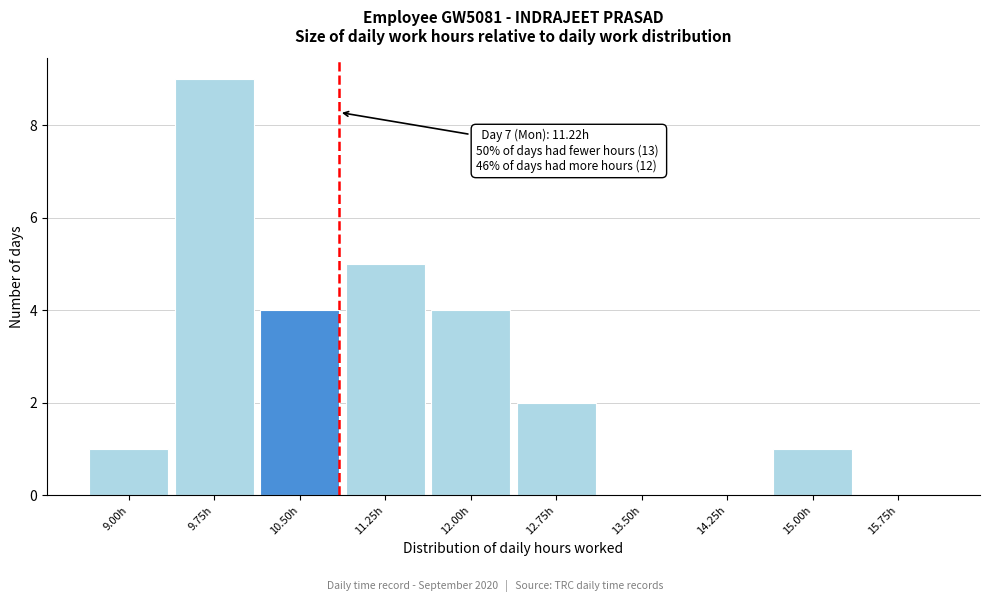

Reading right to left, list all the values displayed in this chart.

15.75h=0	15.00h=1	14.25h=0	13.50h=0	12.75h=2	12.00h=4	11.25h=5	10.50h=4	9.75h=9	9.00h=1